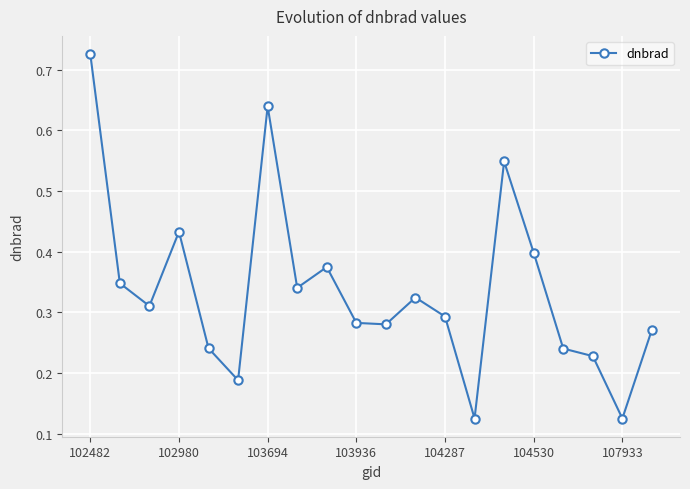

True or false: there are more than 0 points higher than both neighbors.

True